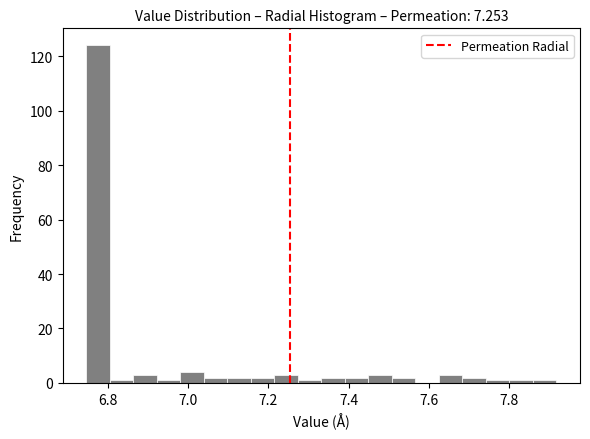

Around what value on the x-axis is the tallest bar? Give the approximate position of its centre, as read against the axis.

6.78